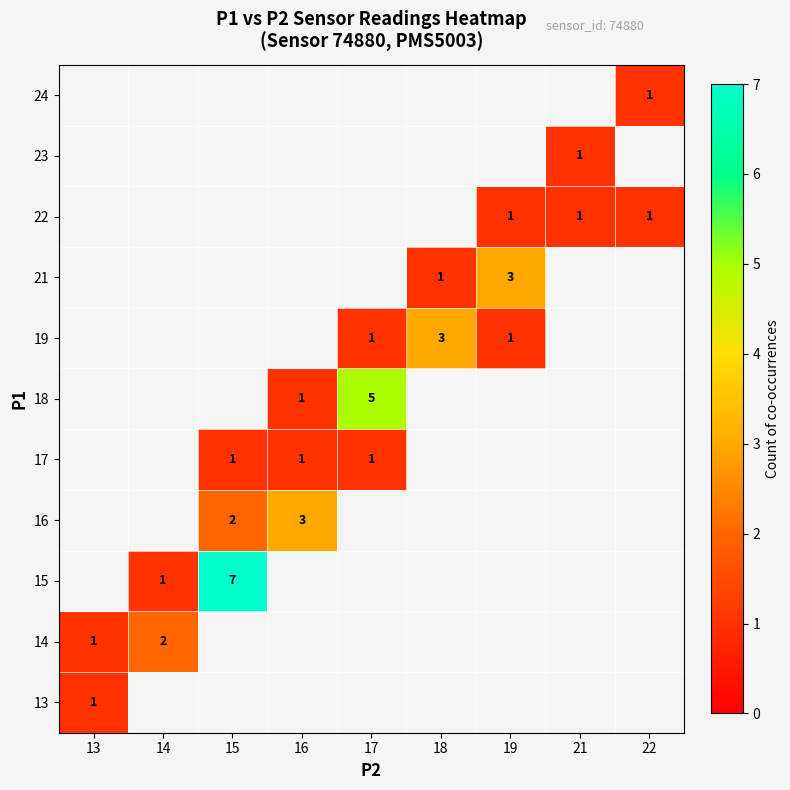

Is it true that 21 equals 1.7 at 18?

False